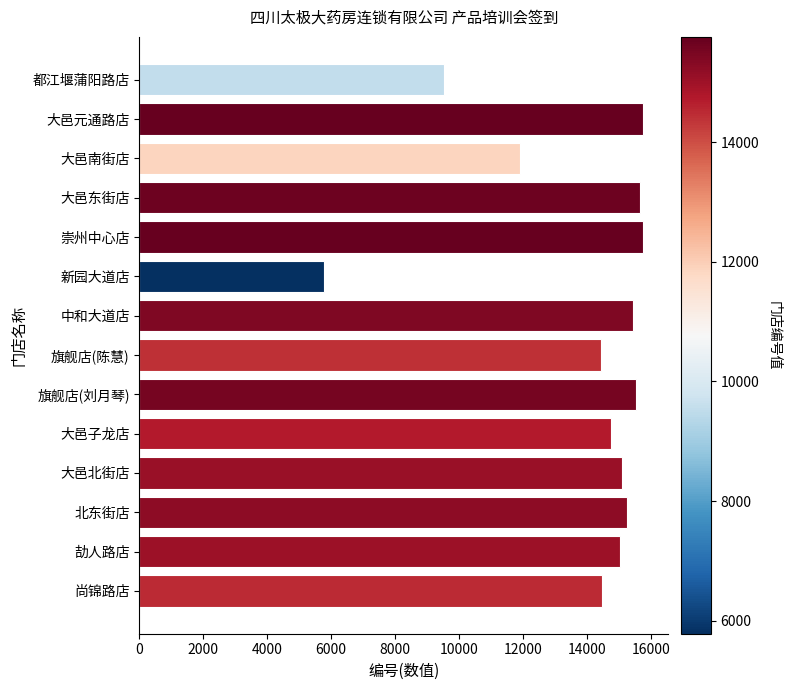

How many data points does each series have?

14